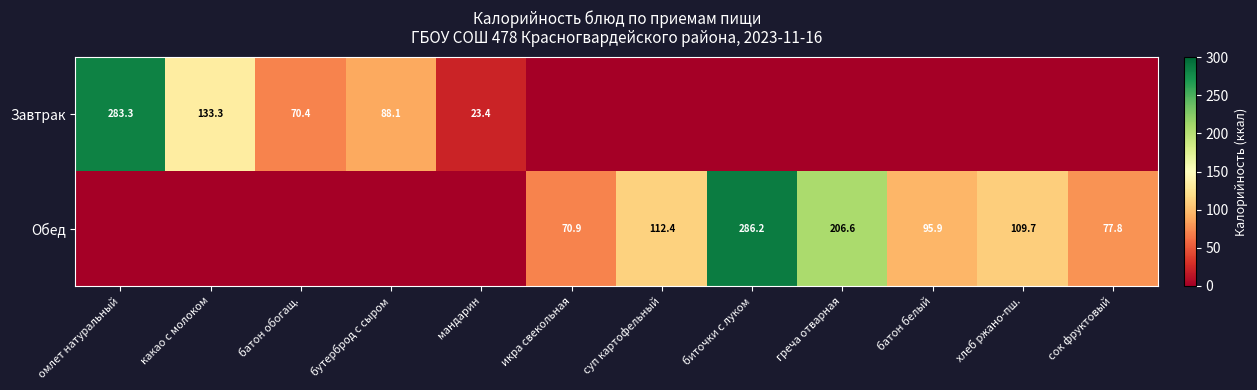

At how many categories does at least one series exceed 107?

6